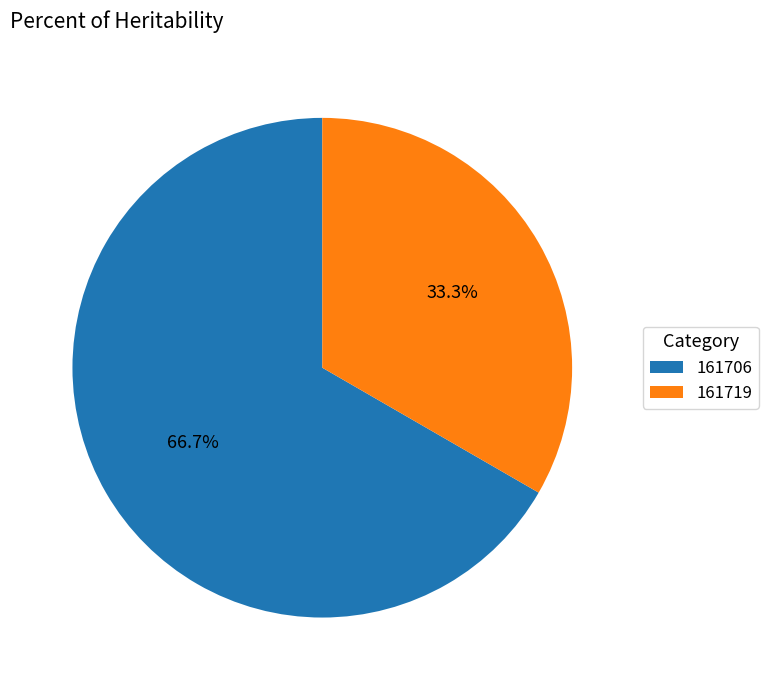

Which category accounts for the majority?

161706